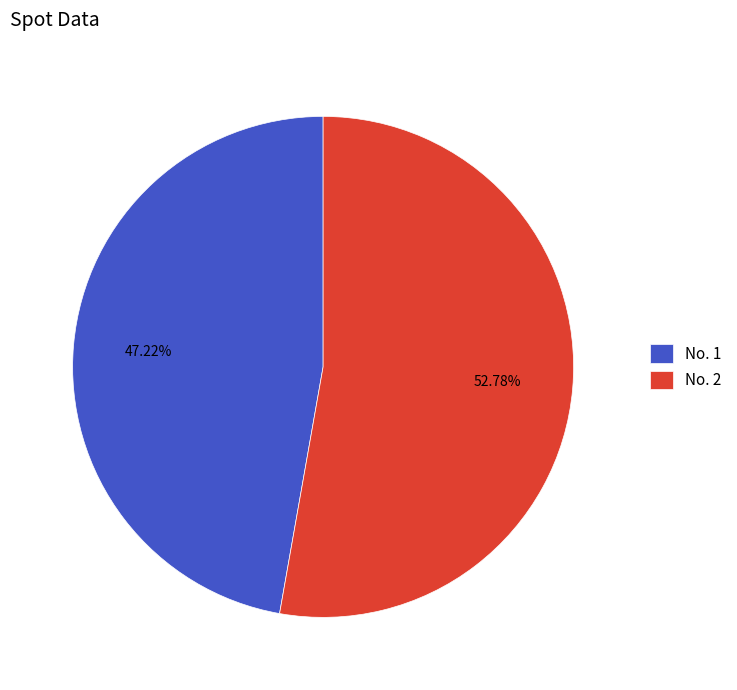

Rank the categories by value from lowest to highest.

No. 1, No. 2